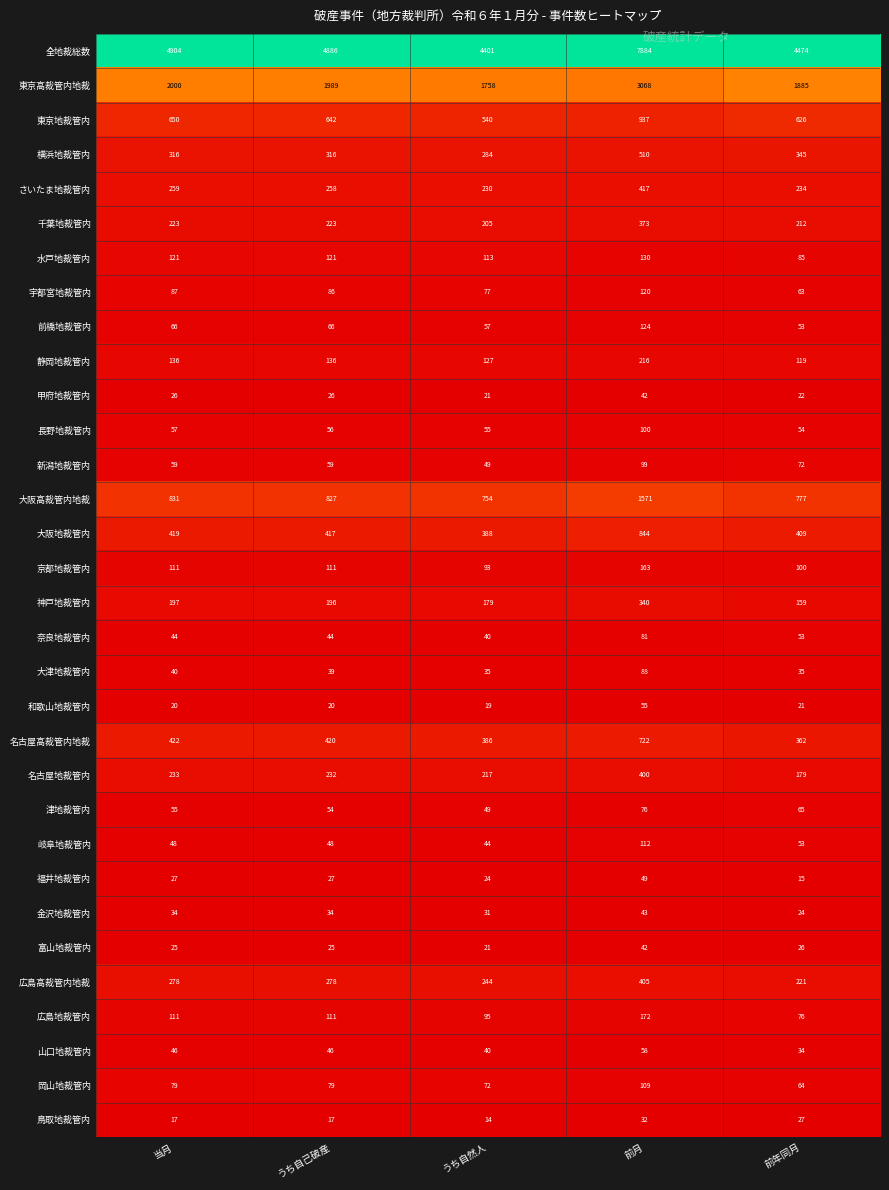

The 福井地裁管内 series shows 36 at うち自己破産. True or false?

False